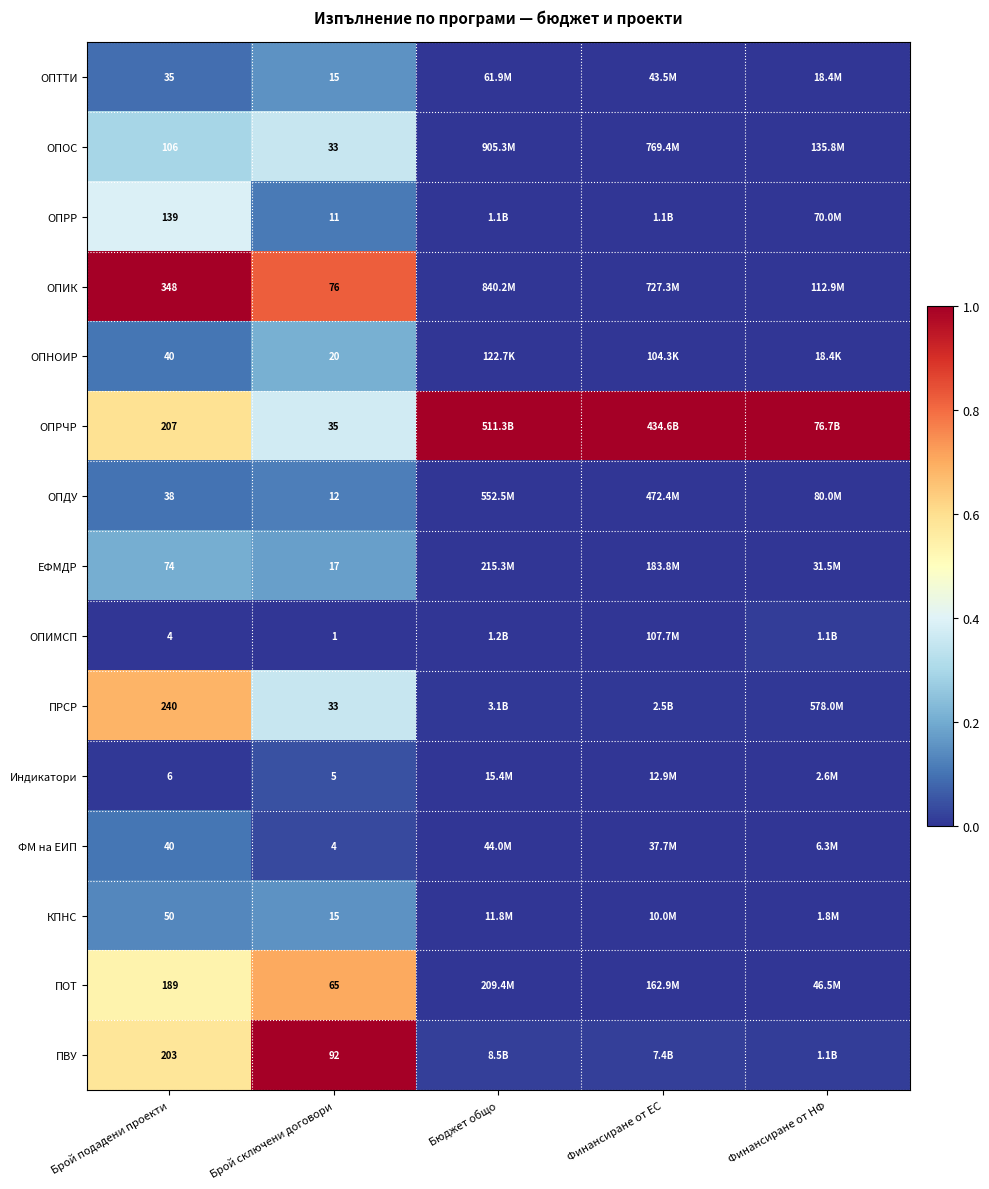

Where is ОПРЧР nearest to the value 0?

Брой сключени договори